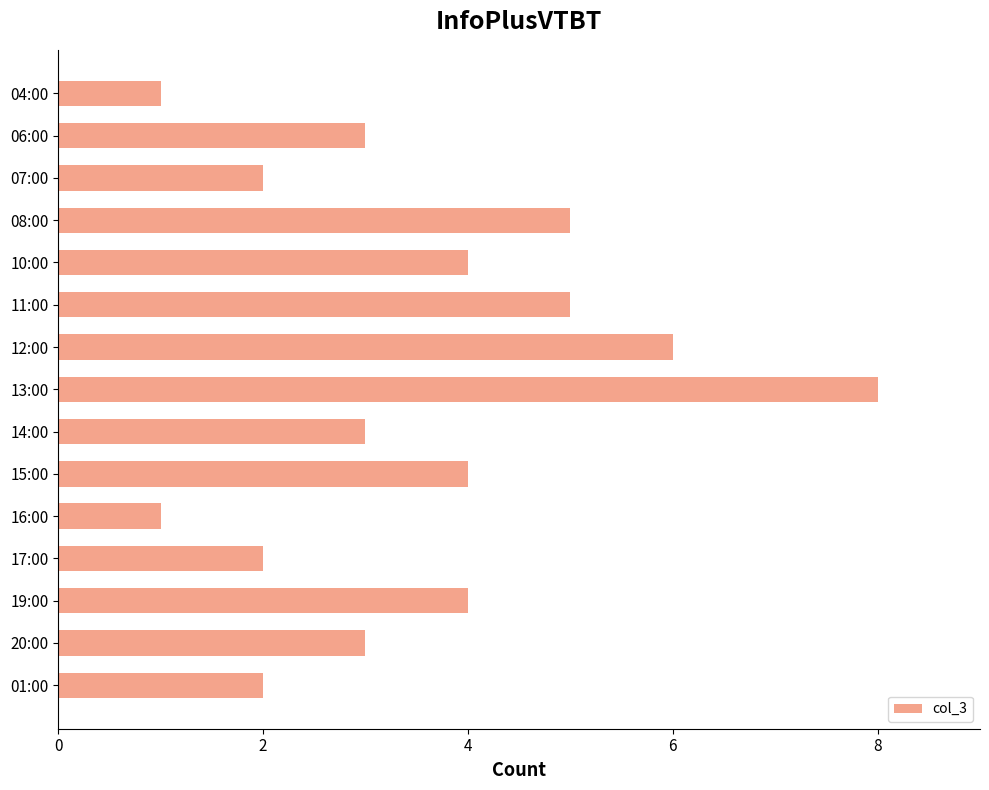

Is it true that the value at 04:00 is 1?

True